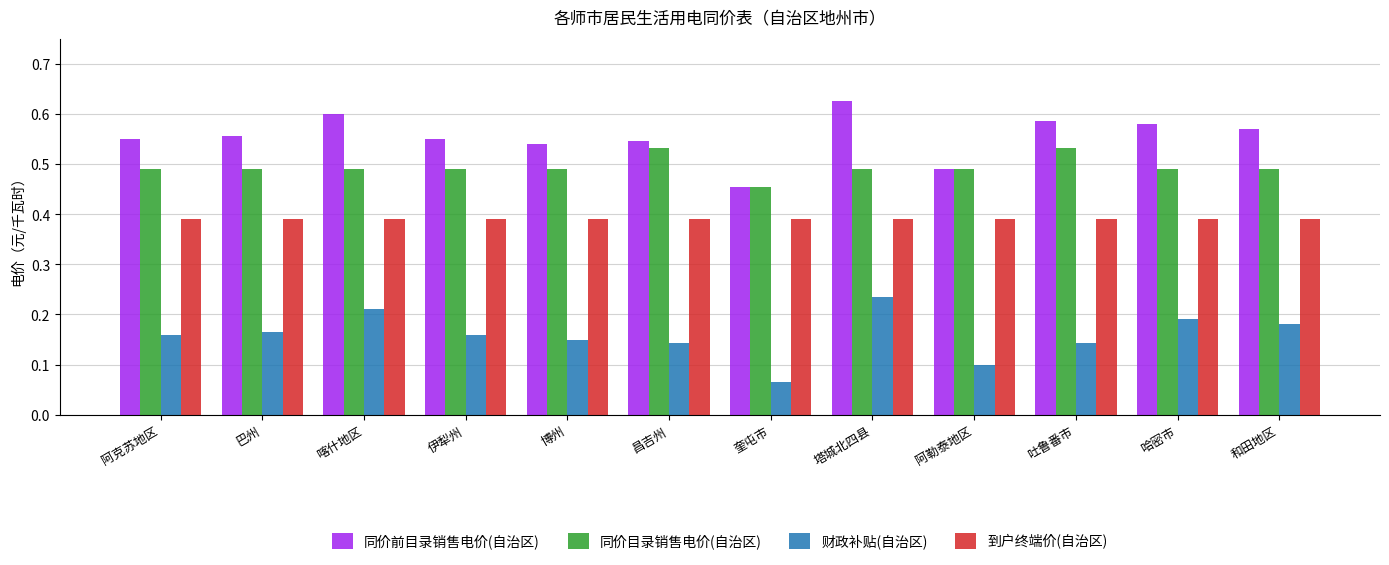

Which series changed the most between 阿勒泰地区 and 吐鲁番市?

同价前目录销售电价(自治区)